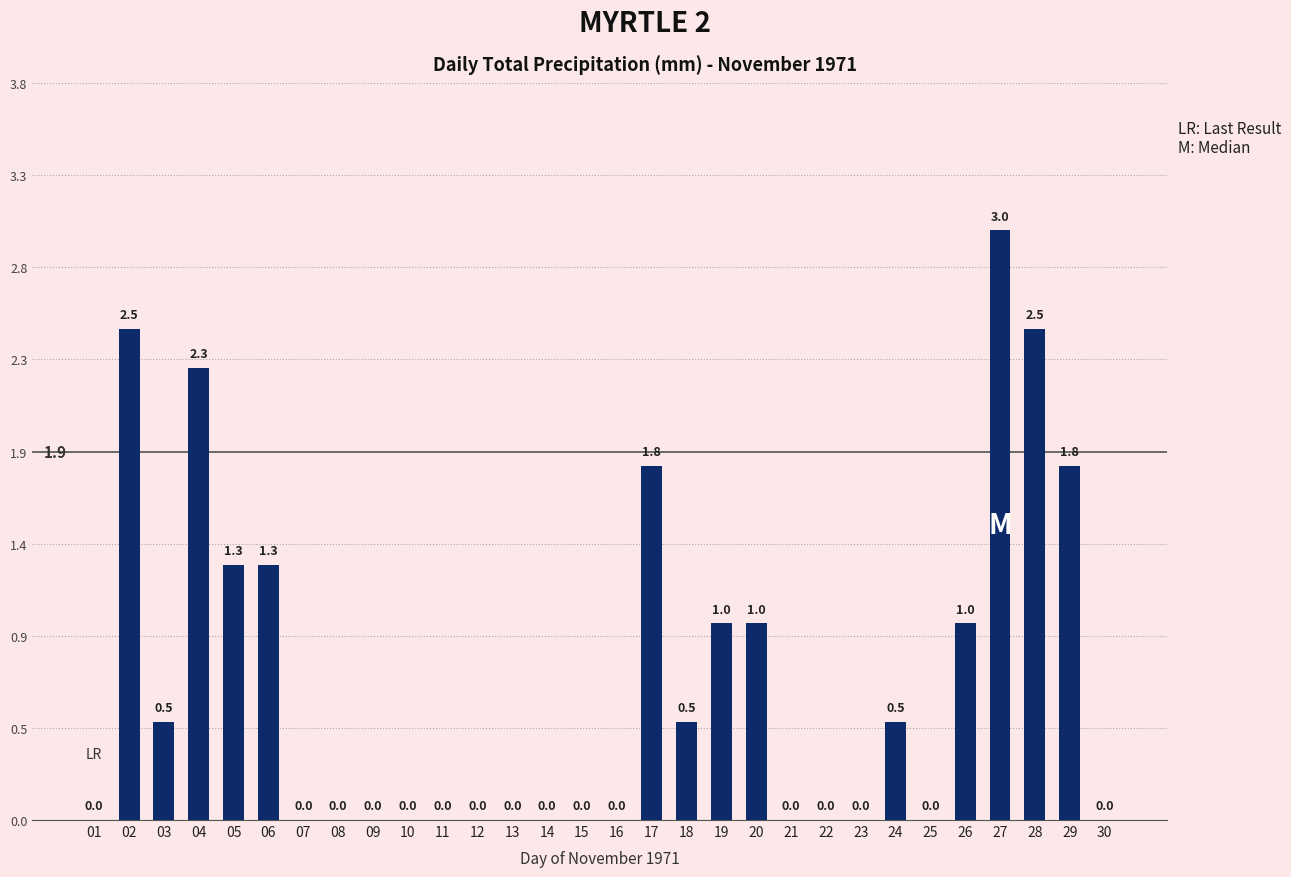

Count the values in the range 0 to 1.

22